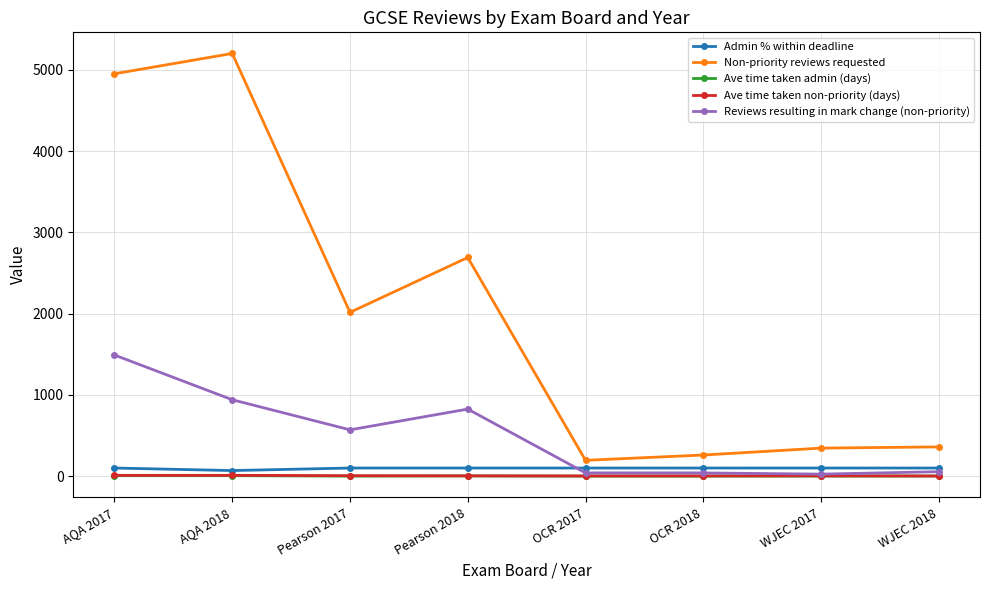

True or false: Ave time taken admin (days) and Admin % within deadline cross at least once.

False